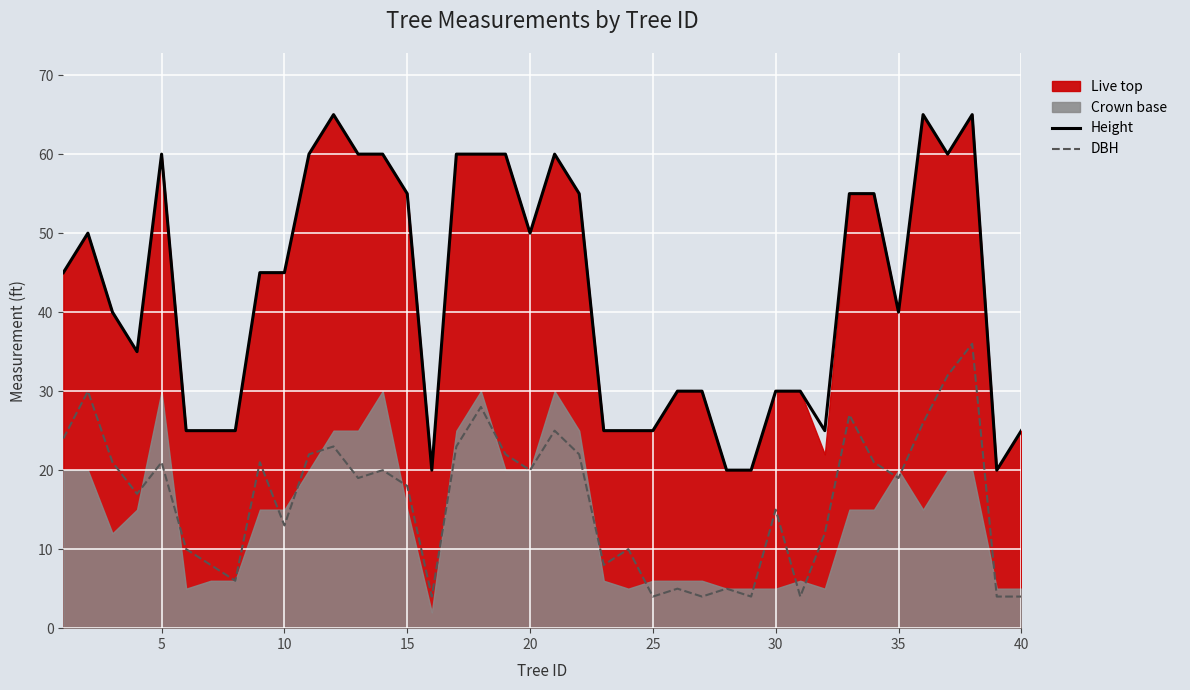

True or false: DBH and Height cross at least once.

False